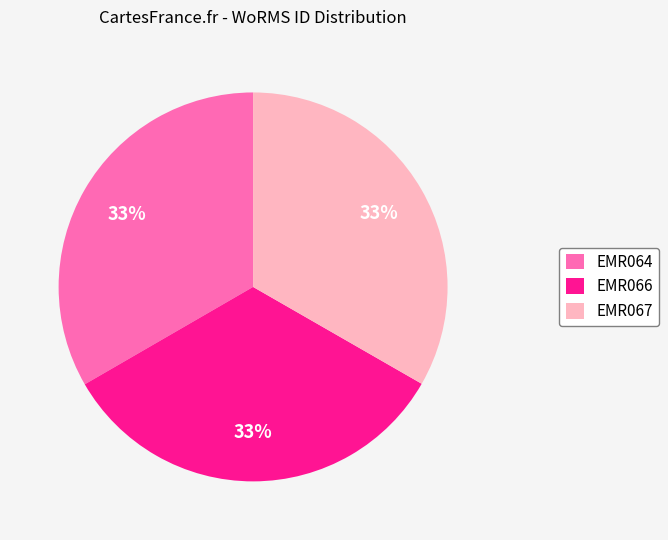

Is it true that EMR067 is 33% of the pie?

True